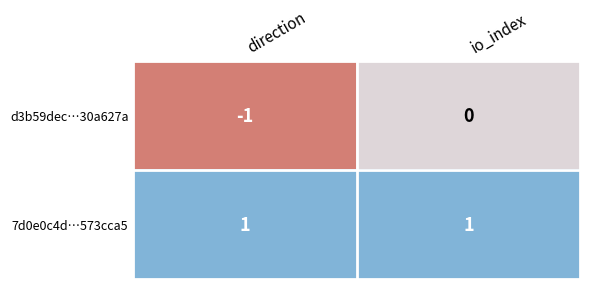

What is the spread (max minus min) of values at io_index?

1